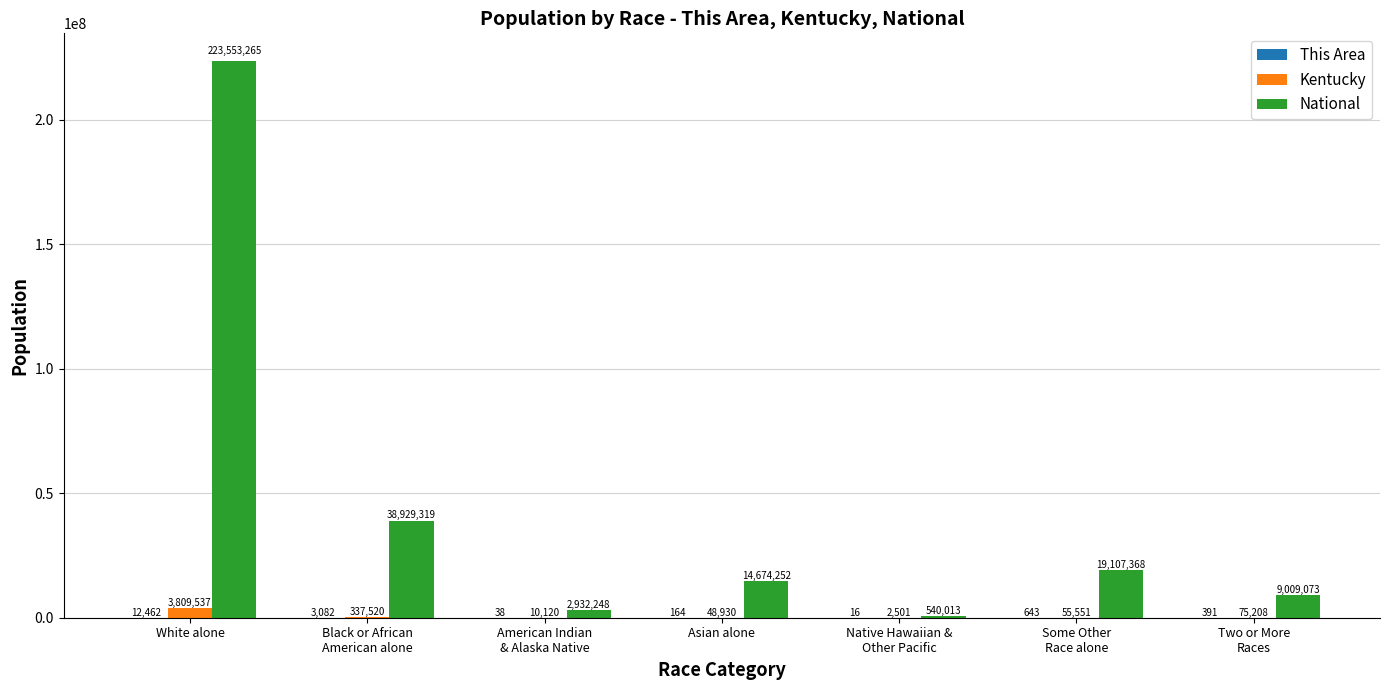

The value of National at White alone is 318055522. True or false?

False